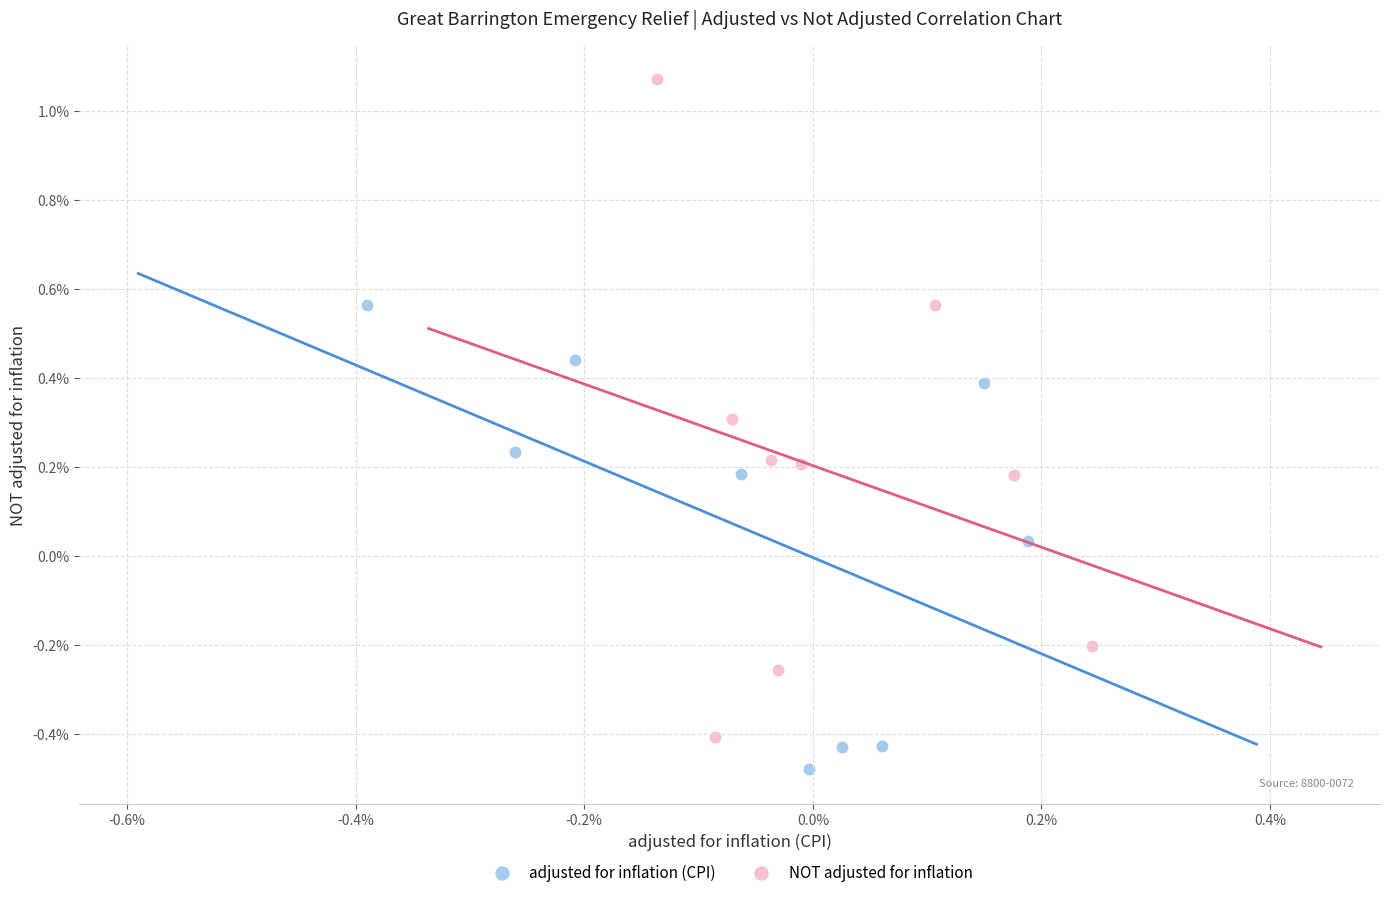

Which series has the largest Y range (max minus min)?

NOT adjusted for inflation